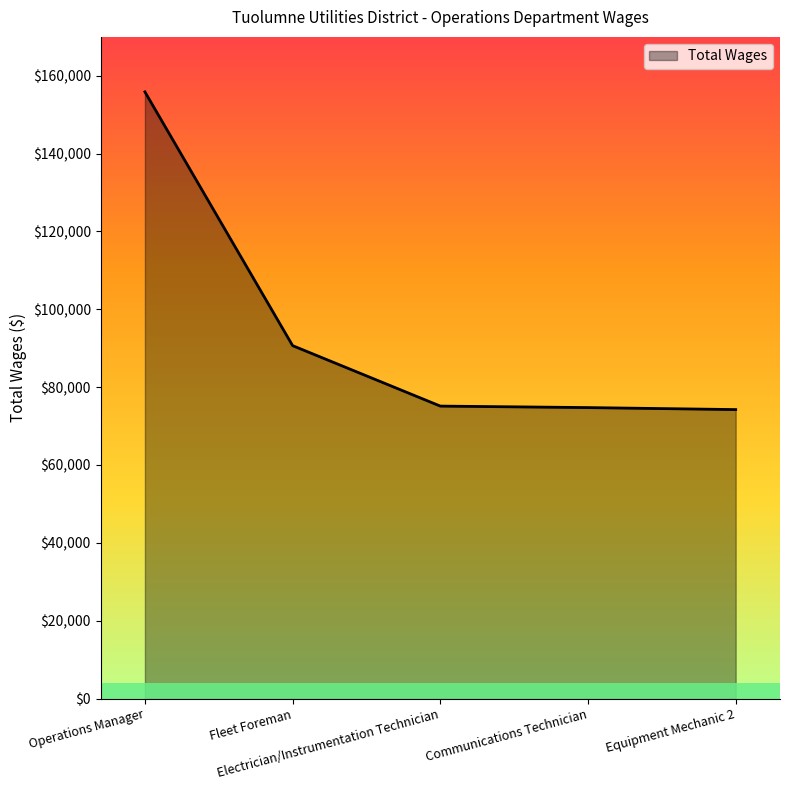

What is the average value?

94136